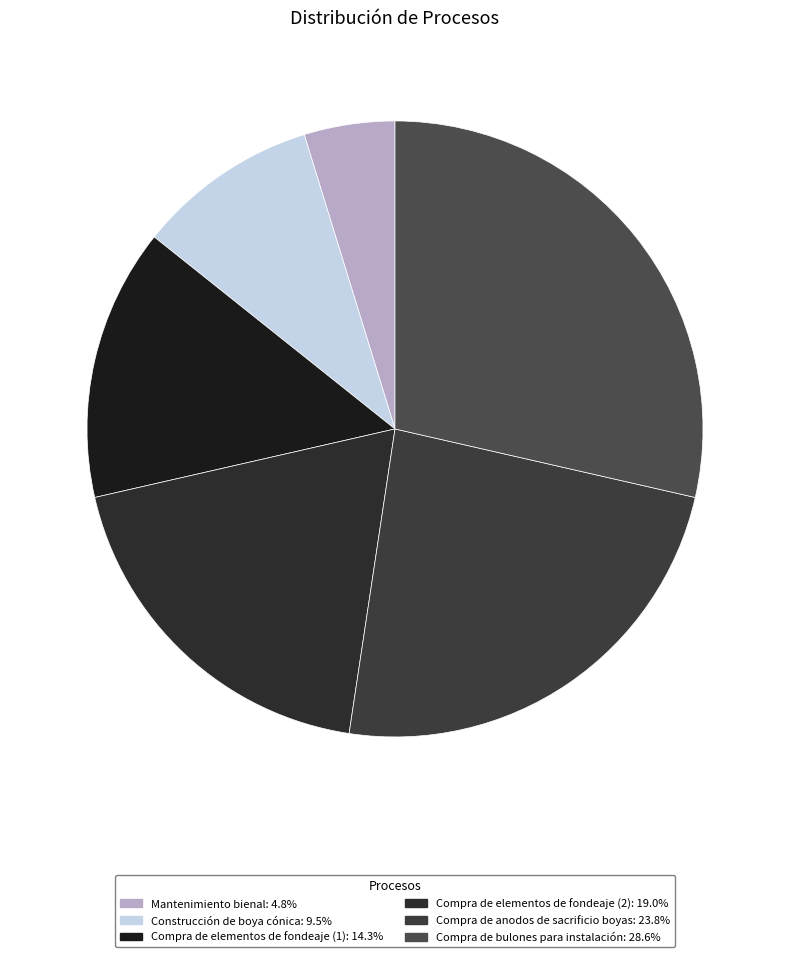

The Compra de bulones para instalación slice represents 29% of the pie. True or false?

True